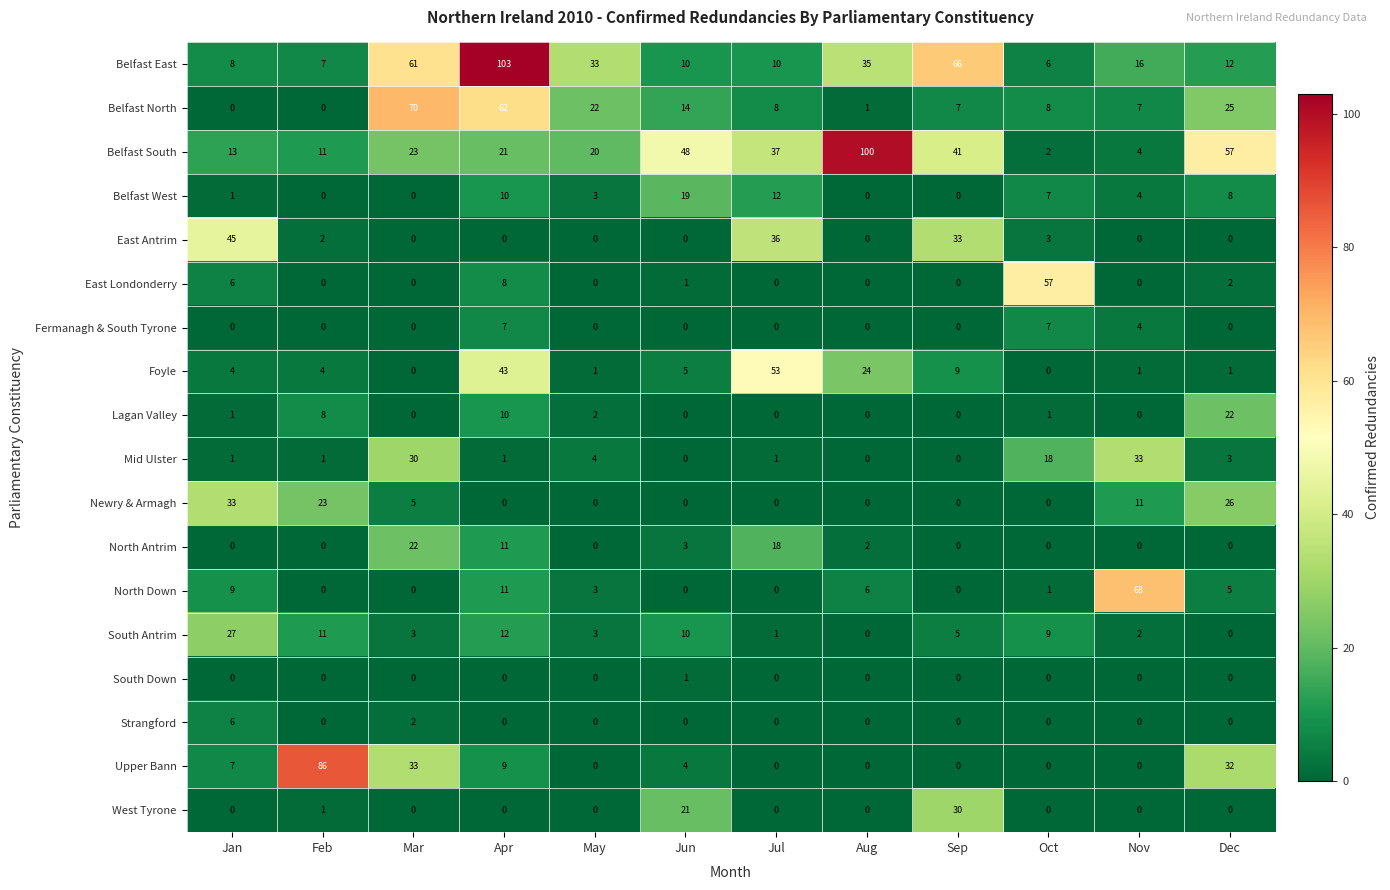

The value of Fermanagh & South Tyrone at Aug is -3. True or false?

False